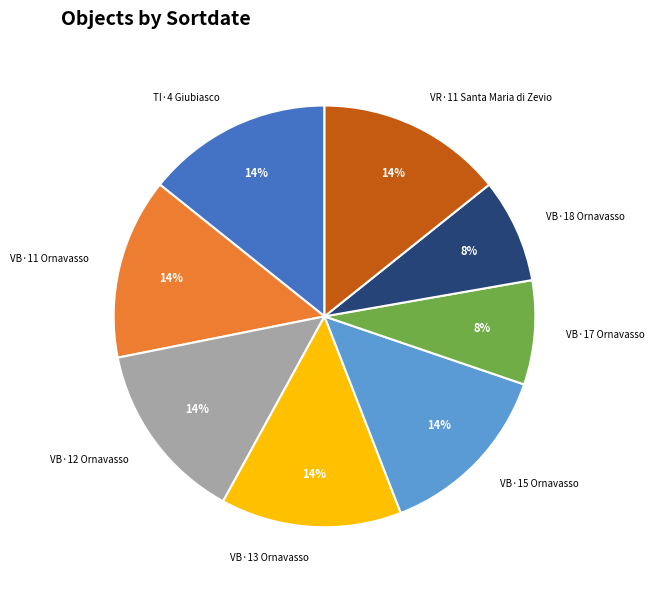

What percentage is the VR·11 Santa Maria di Zevio slice, to the nearest percent?

14%